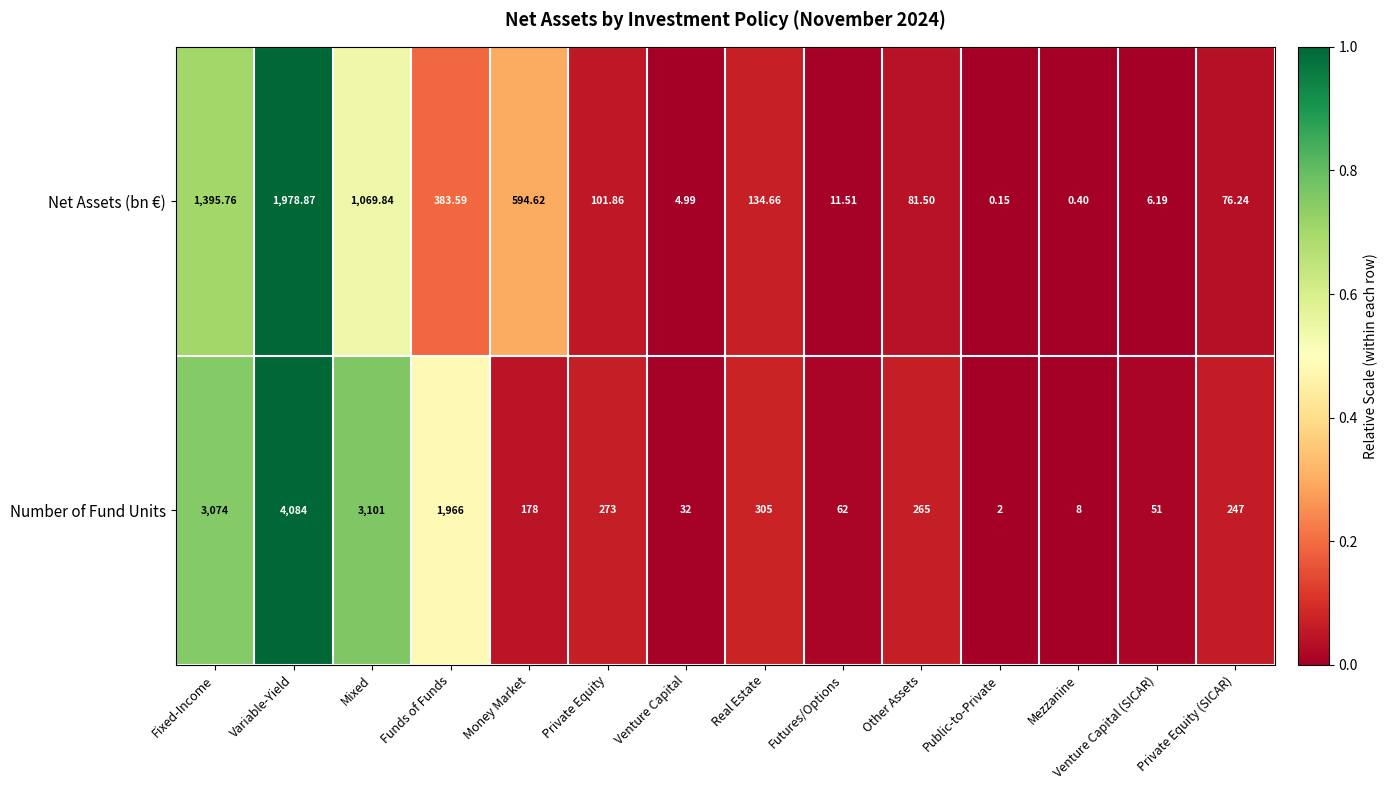

At which category is the sum across all series the highest?

Variable-Yield